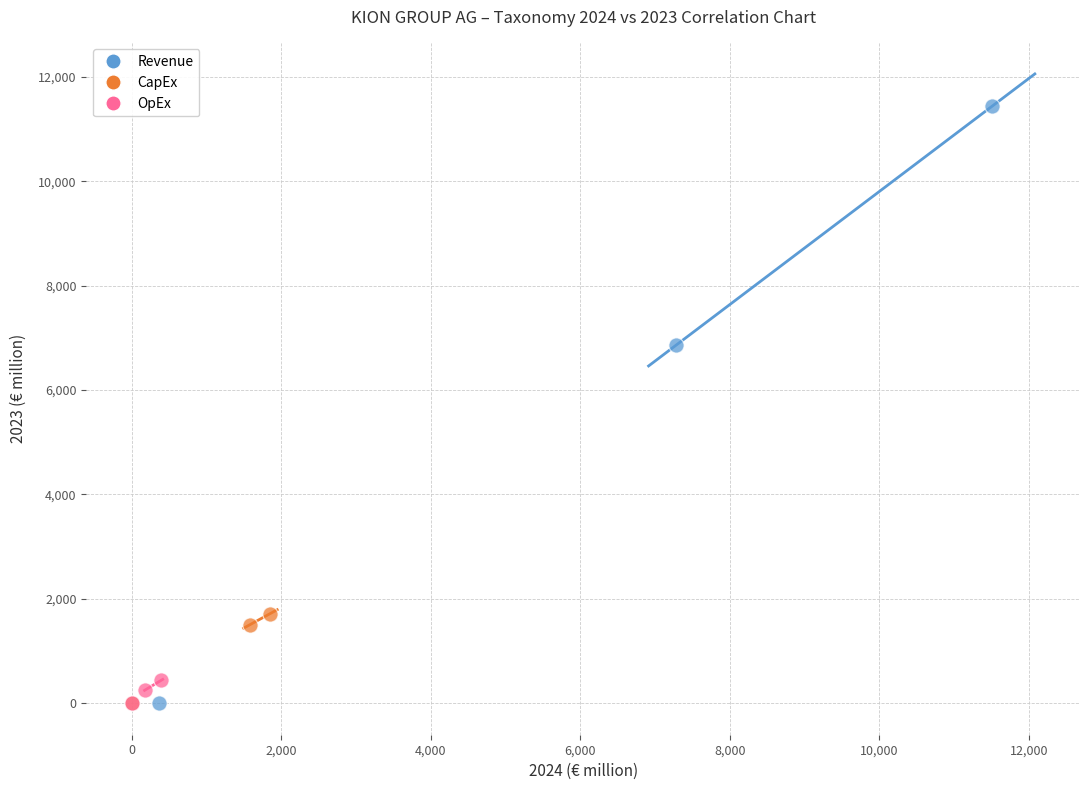

Which series reaches the maximum Y coordinate?

Revenue